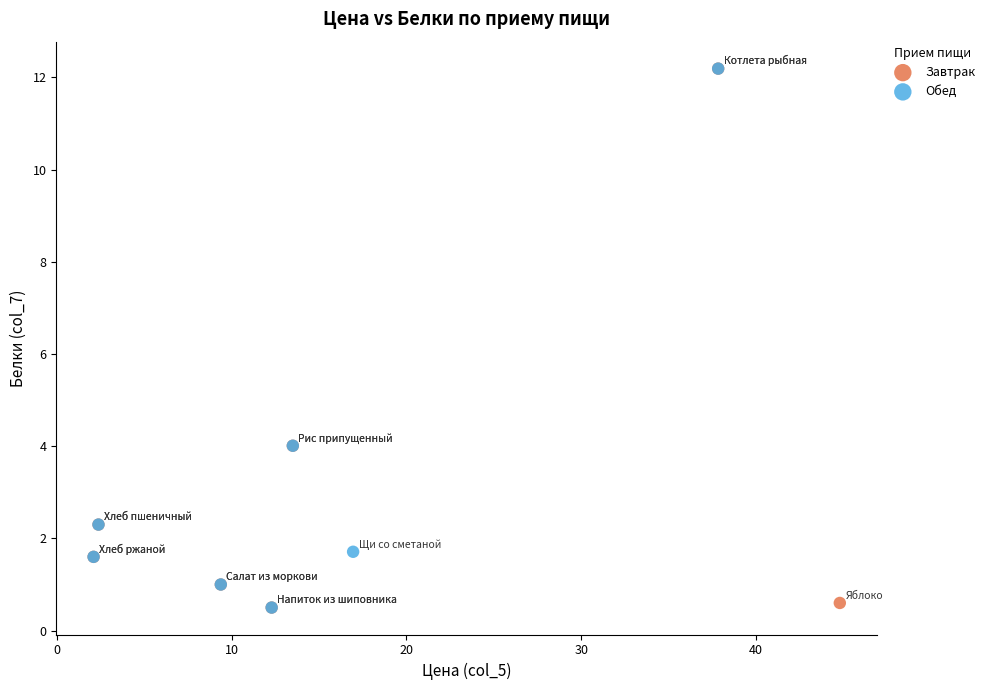

What are all the series names shown in the legend?

Завтрак, Обед